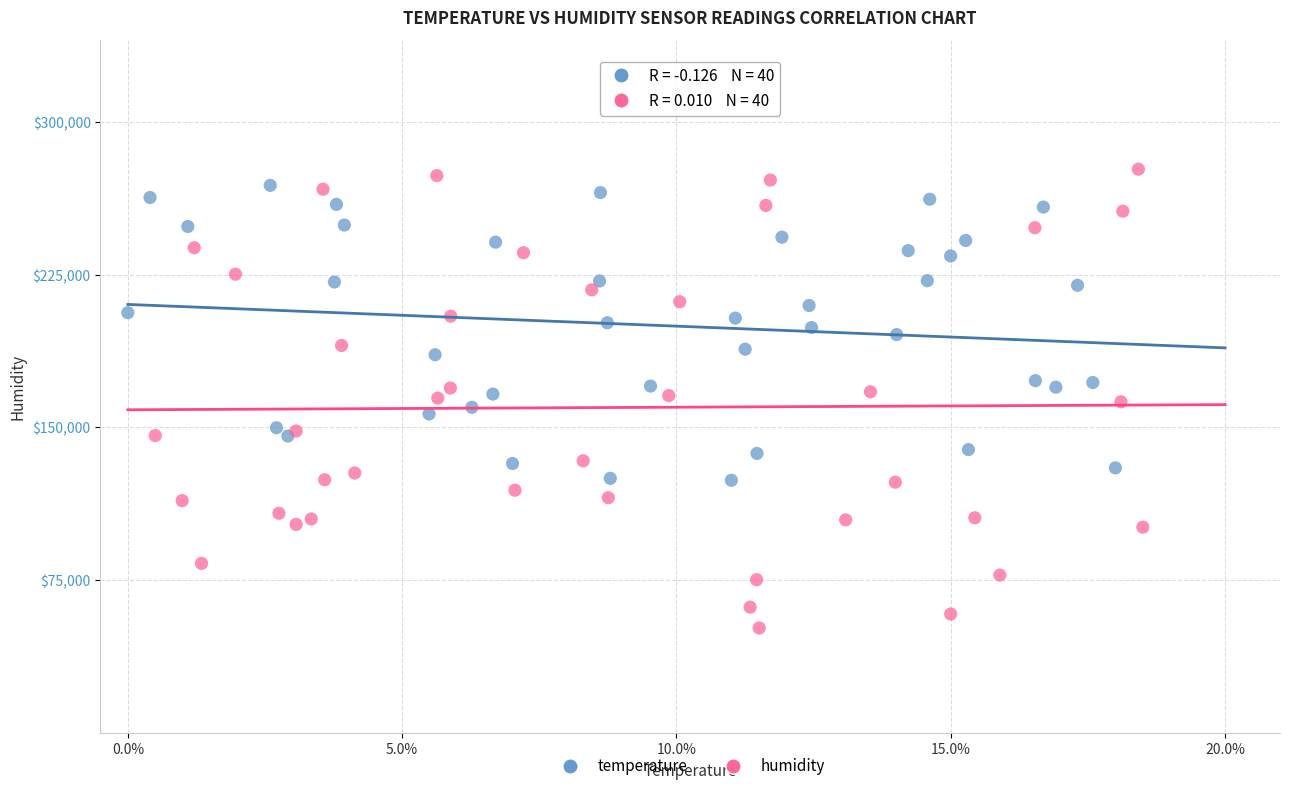

Which series contains the highest Y value?

humidity